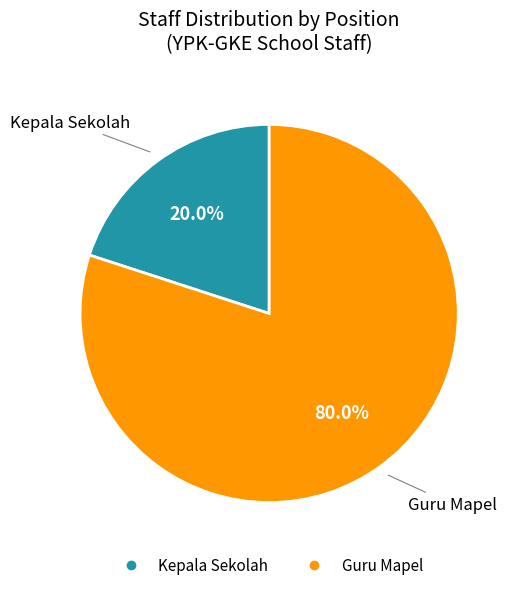

Is there a majority slice in this chart?

Yes